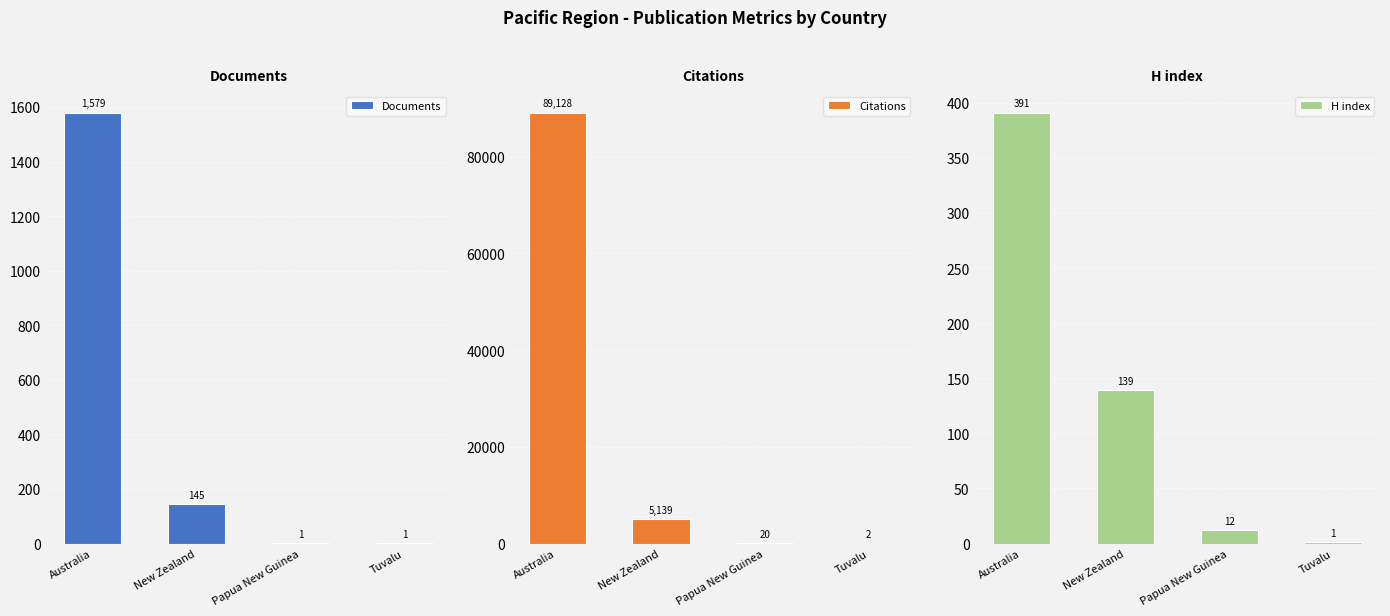

What is the difference between the H index values at Papua New Guinea and Tuvalu?

11